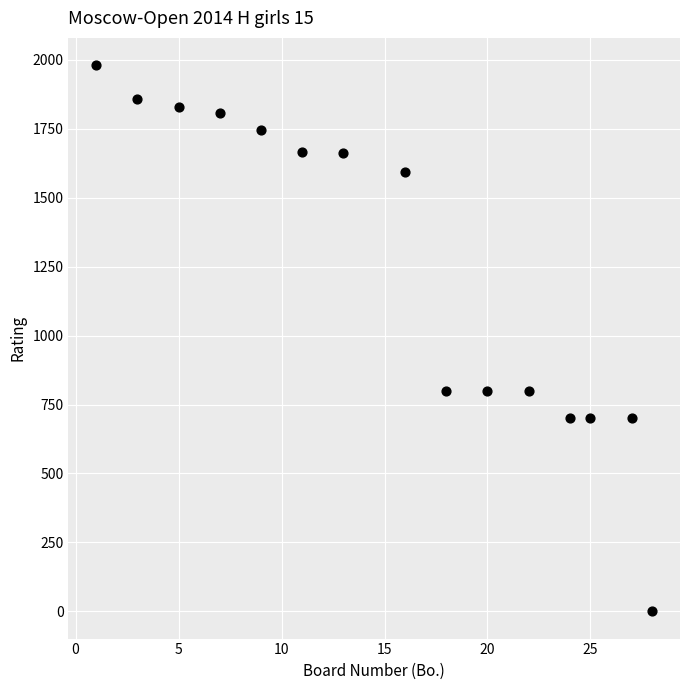

What is the range of X values (max minus min)?

27